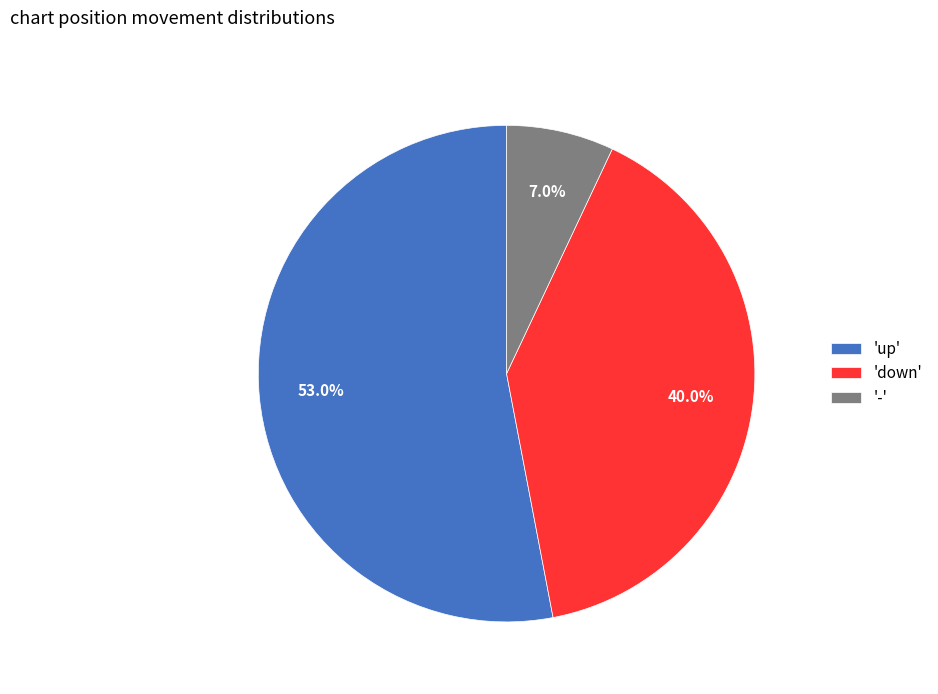

How many segments does this pie chart have?

3